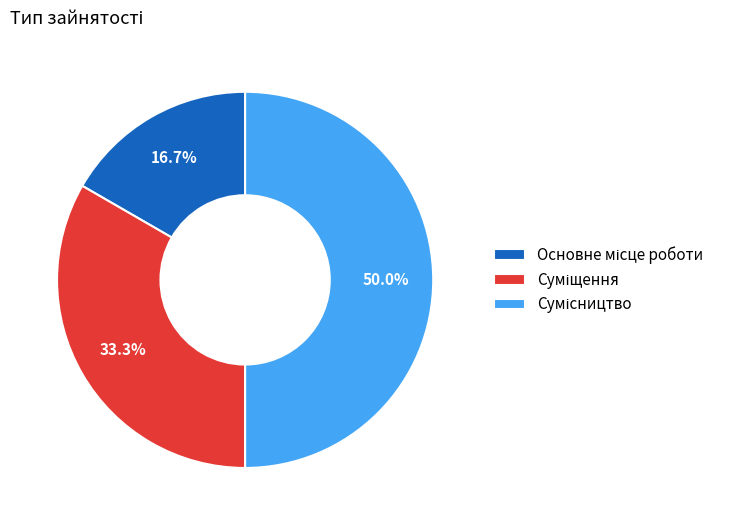

To the nearest percent, what portion does Основне місце роботи represent?

17%